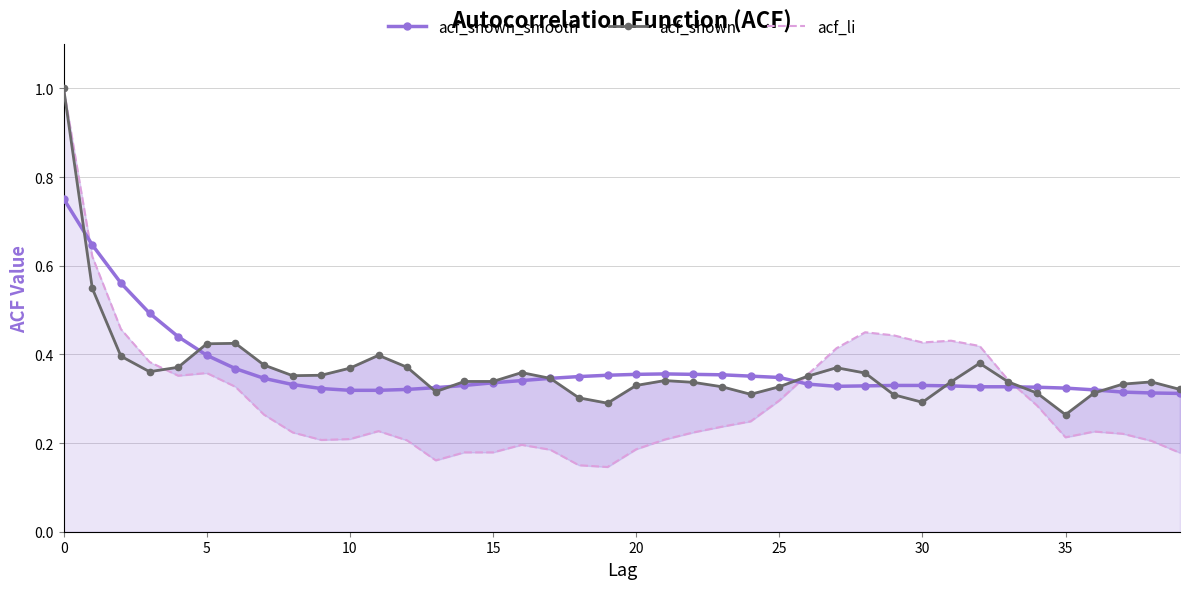

Which series ends up on top after the final intersection of acf_li and acf_shown_smooth?

acf_shown_smooth